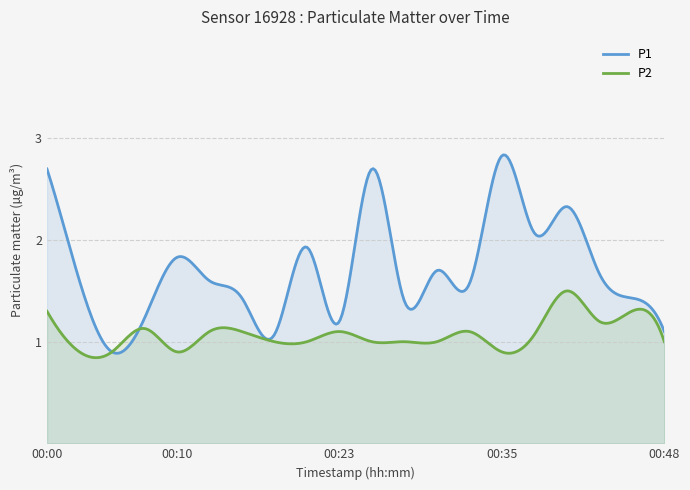

Where is P1 nearest to the value 1?

00:18